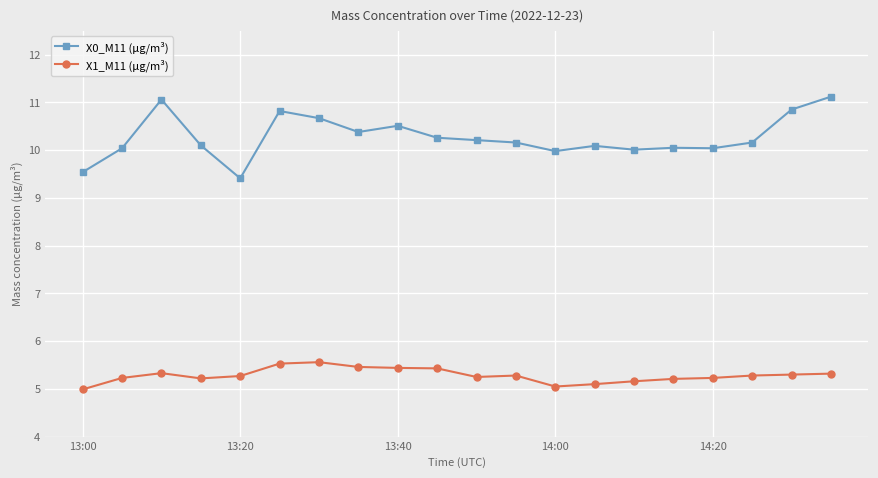

What is the highest value of the X0_M11 (μg/m³) series?

11.1